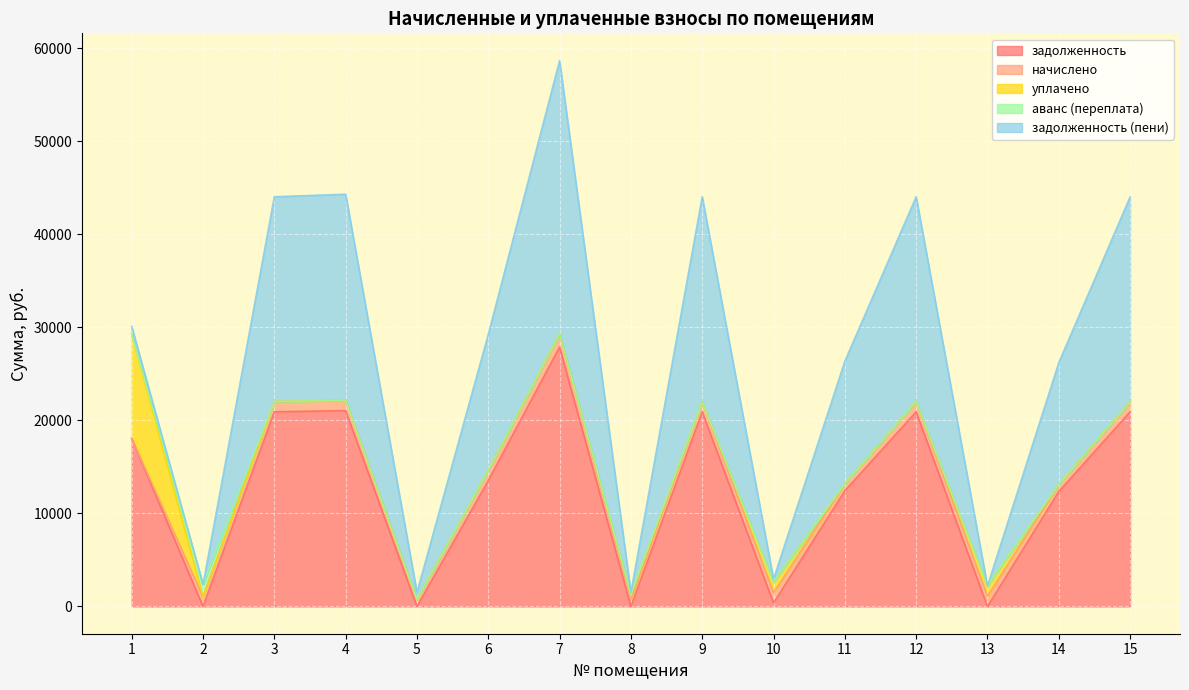

What is the highest value of the задолженность series?

27871.3